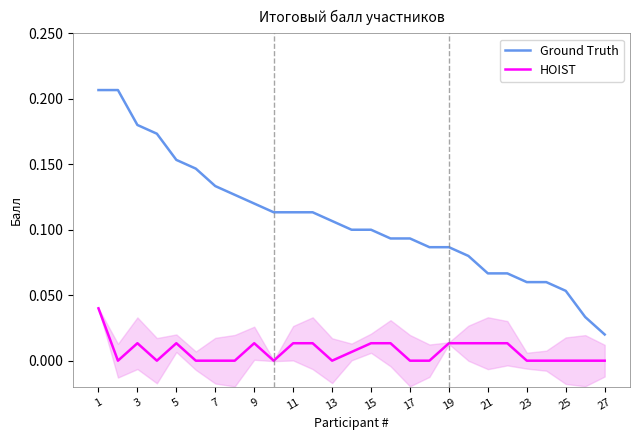

List the series in order of their overall mean, lowest first.

HOIST, Ground Truth